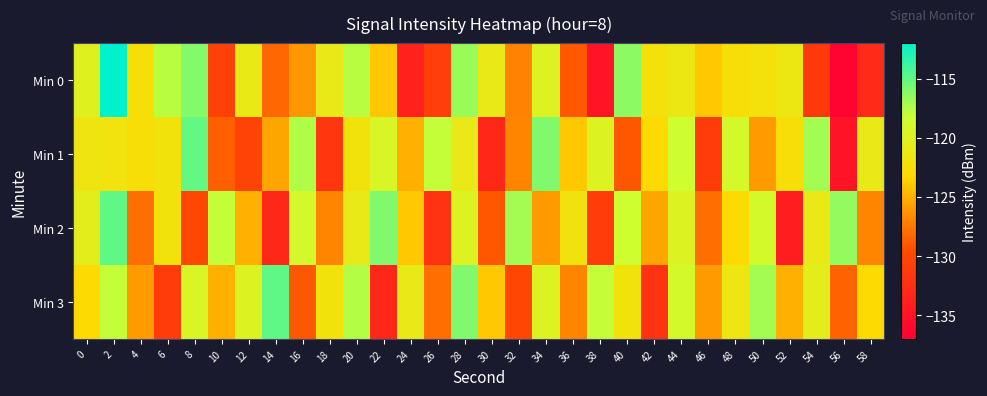

At 10, list the series in order from largest to smallest.

Min 2, Min 3, Min 1, Min 0